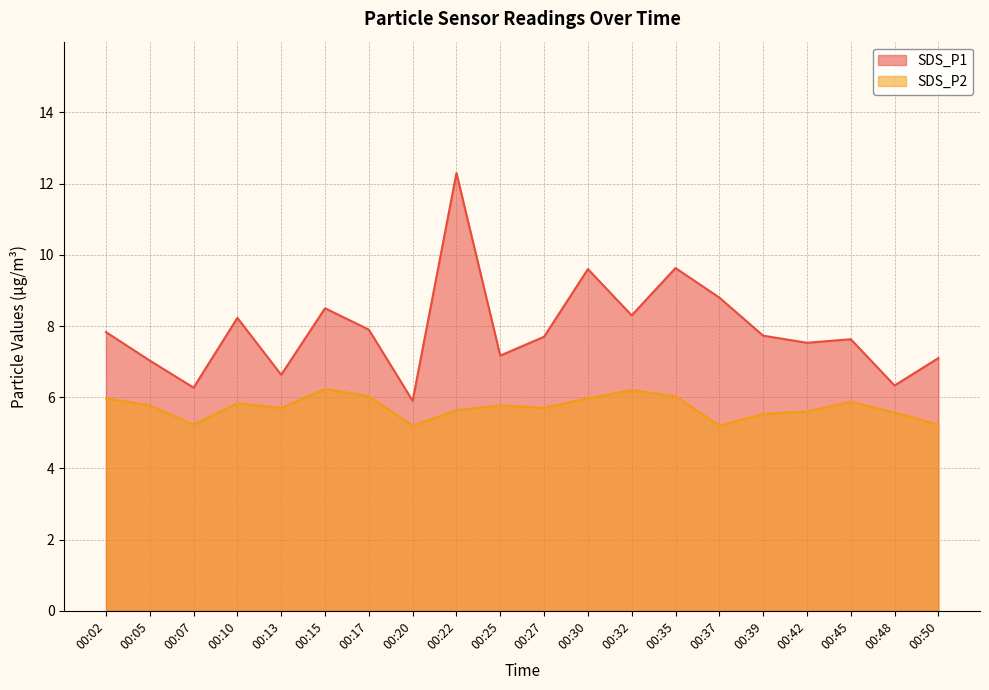

Rank the series by their average value, from lowest to highest.

SDS_P2, SDS_P1